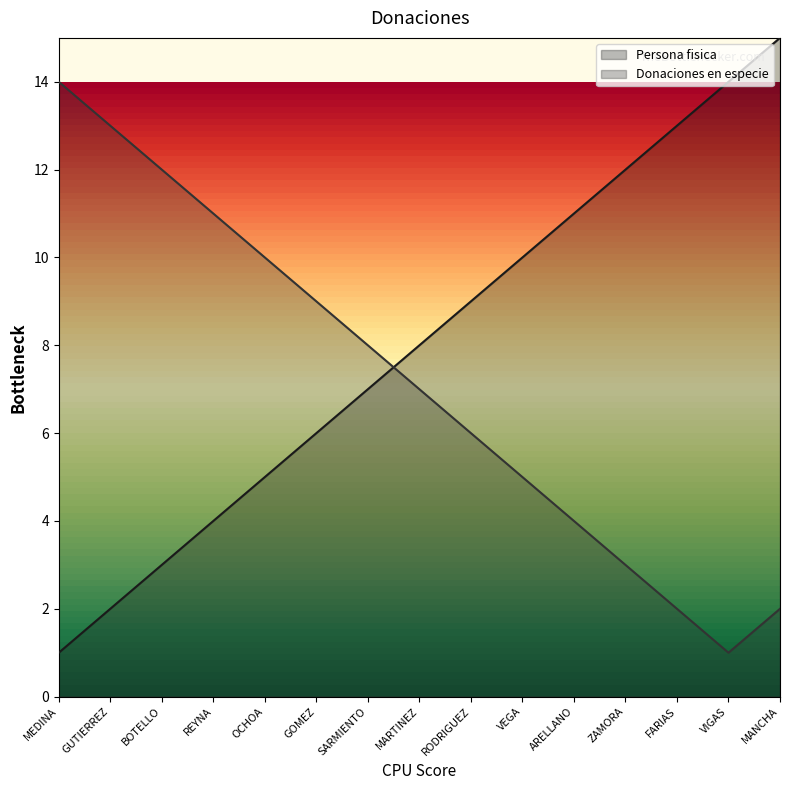

What is the highest value of the Donaciones en especie series?

14